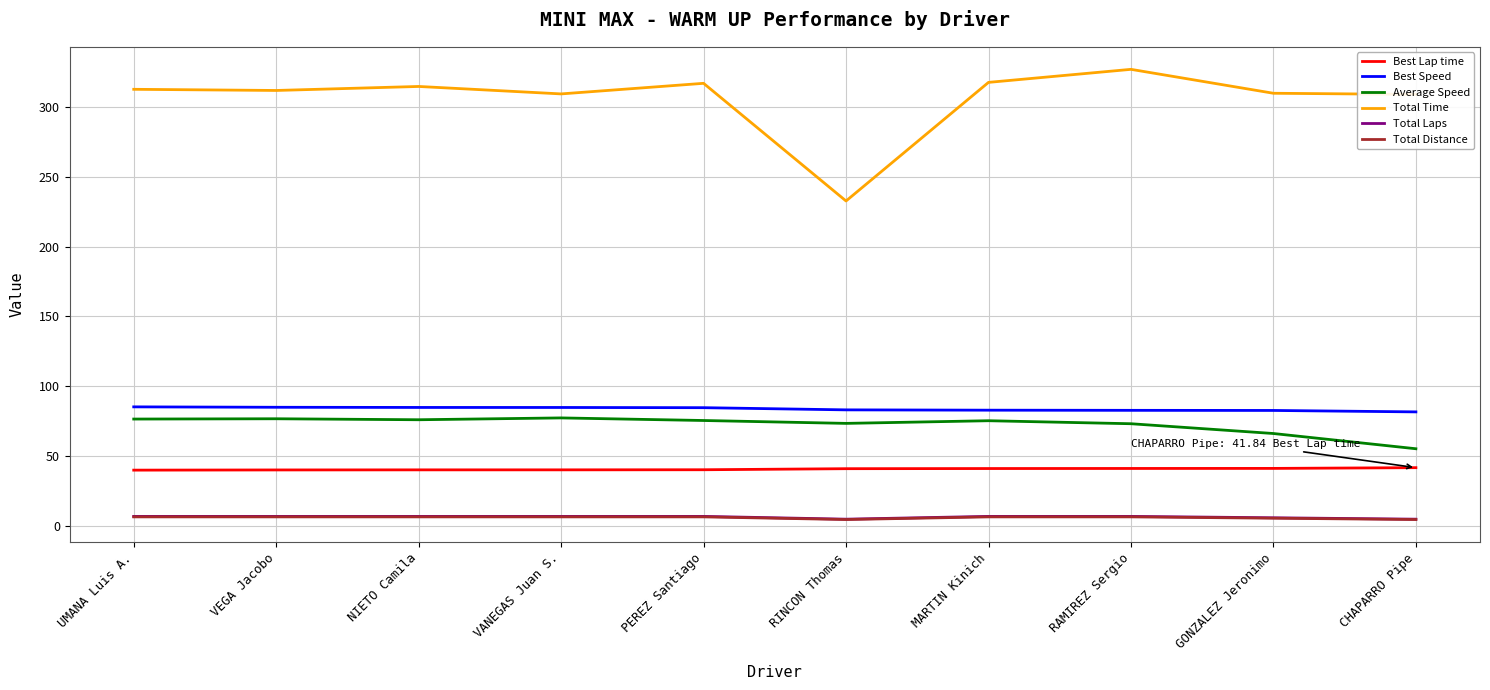

What is the lowest value of the Best Lap time series?

40.1